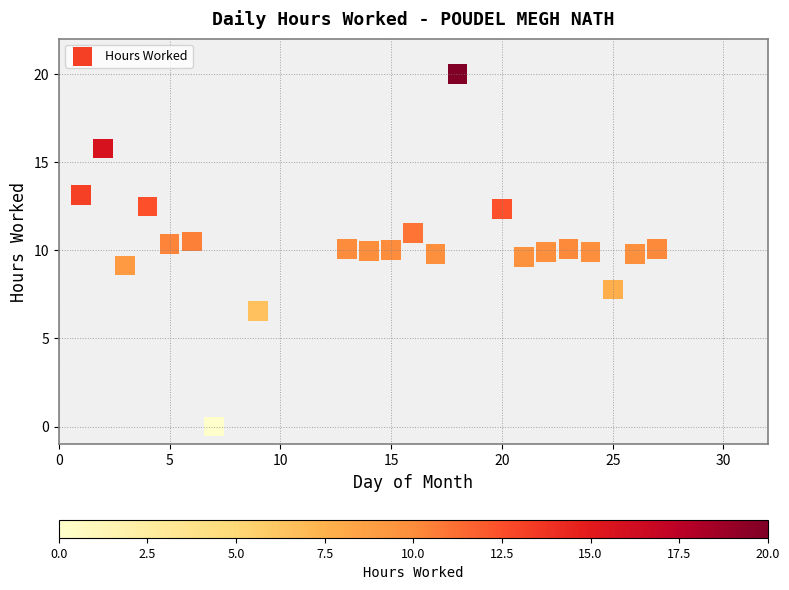

What is the range of Y values (max minus min)?

20.0